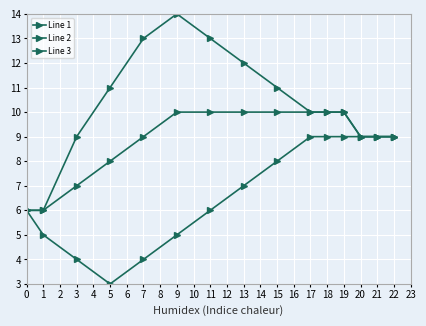

Is this an area chart (filled region under the line)?

No